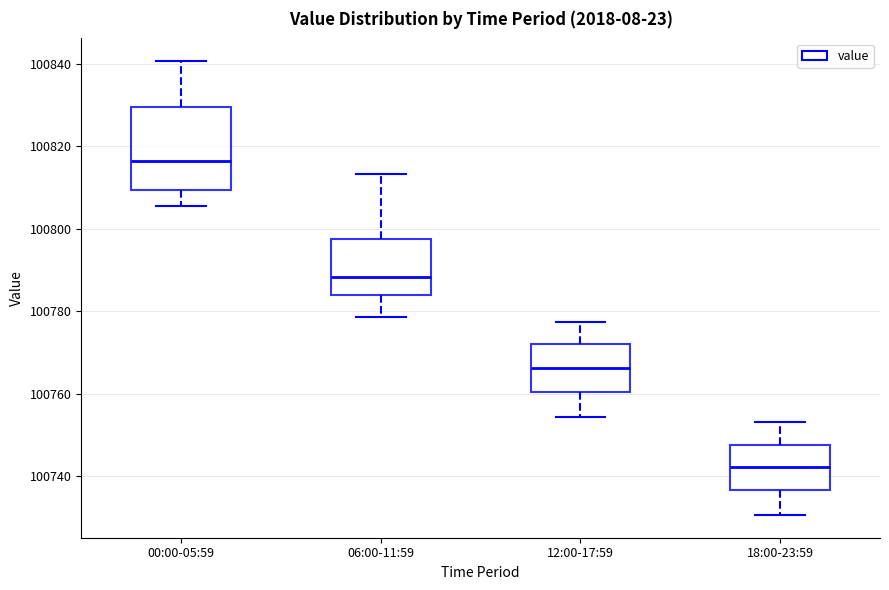

Reading left to right, read every box against the y-axis: the position of its median line, the range the box covers, and the ends of its whiskers. The values are not printed on the chart, so give them approximately, as read against the axis.

00:00-05:59: median 100816, box 100810 to 100830, whiskers 100806 to 100840
06:00-11:59: median 100788, box 100784 to 100798, whiskers 100778 to 100814
12:00-17:59: median 100766, box 100760 to 100772, whiskers 100754 to 100778
18:00-23:59: median 100742, box 100736 to 100748, whiskers 100730 to 100754